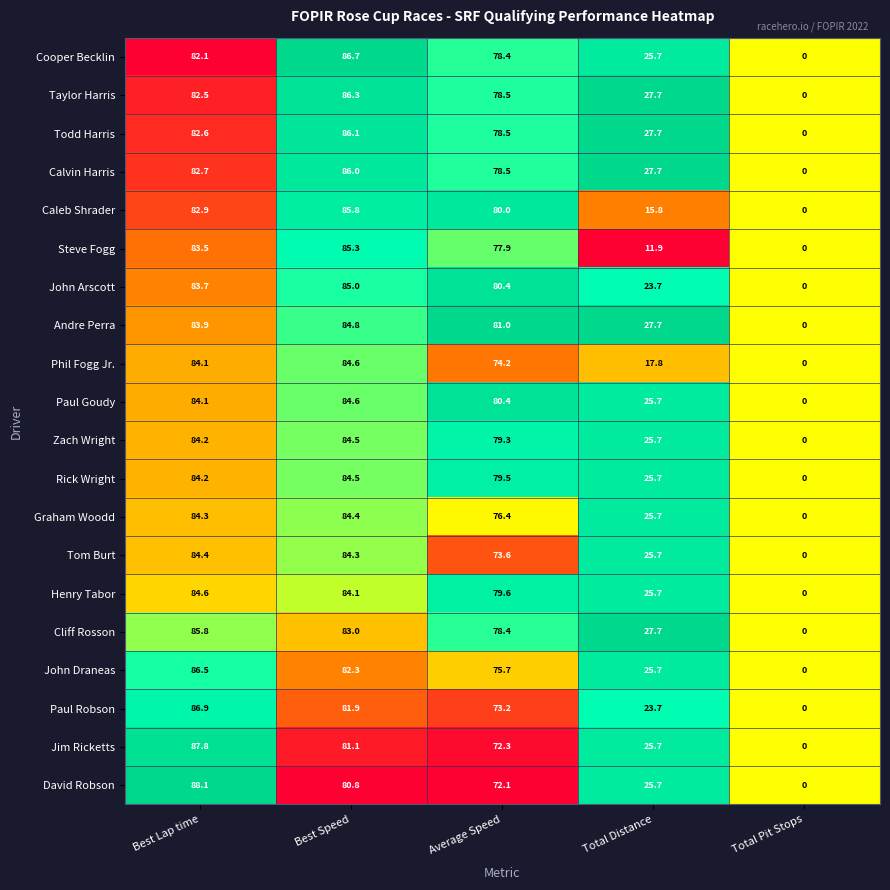

Where is David Robson nearest to the value 44?

Total Distance